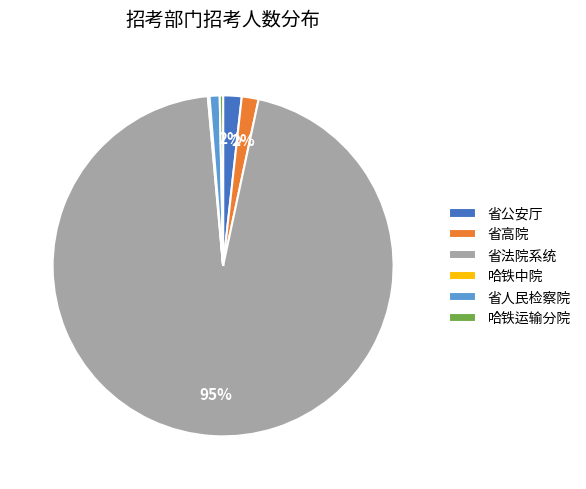

Is it true that 省高院 is 2% of the pie?

True